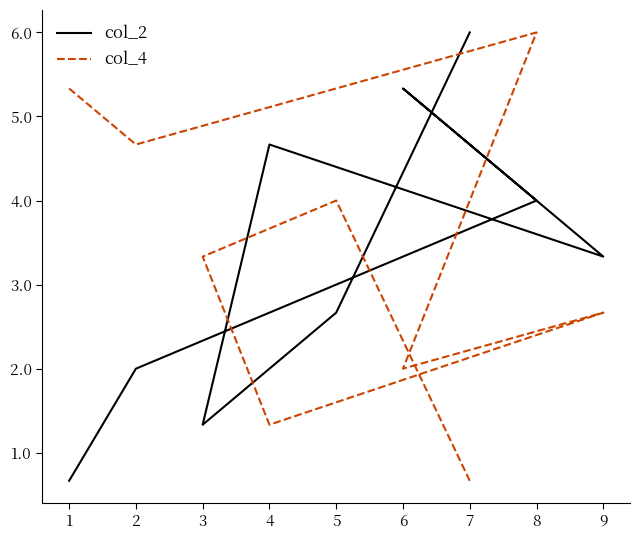

What value does the col_2 series have at 1?

1